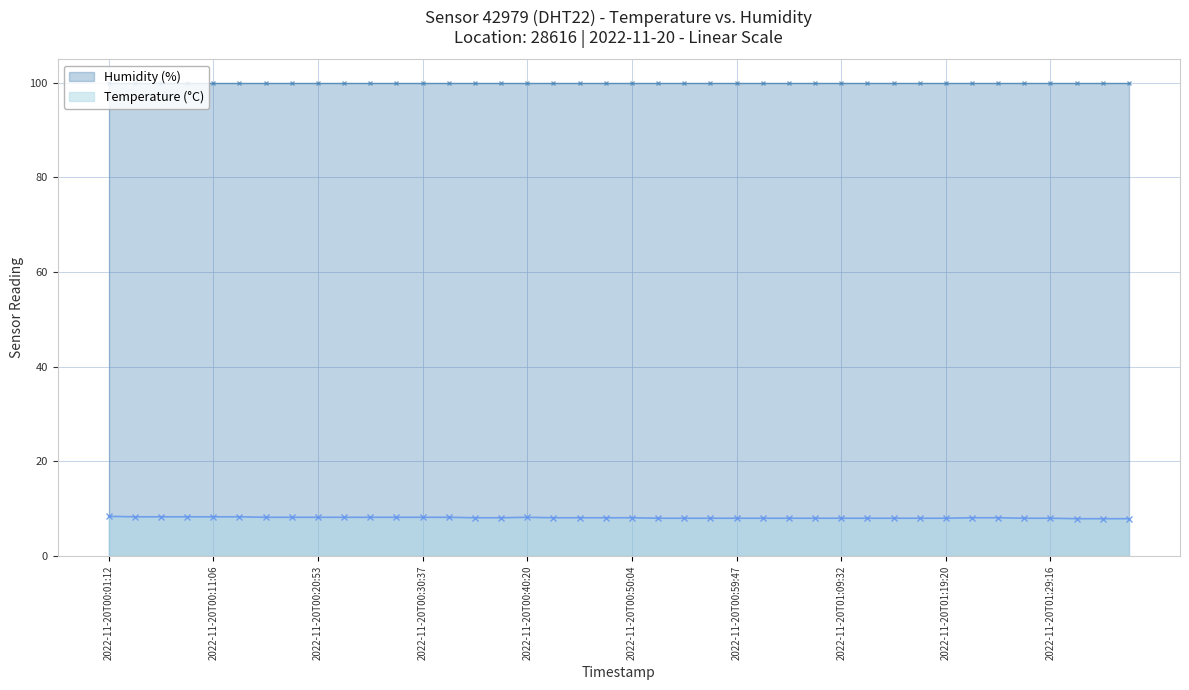

What is the label of the 26th point from the left?

2022-11-20T01:02:13